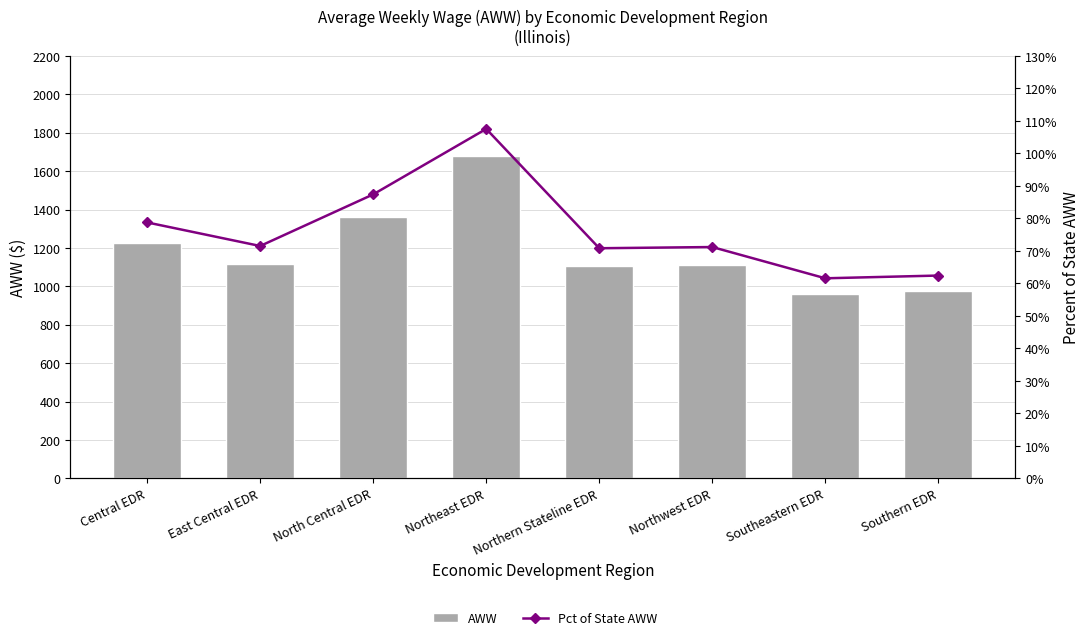

What are all the series names shown in the legend?

AWW, Pct of State AWW